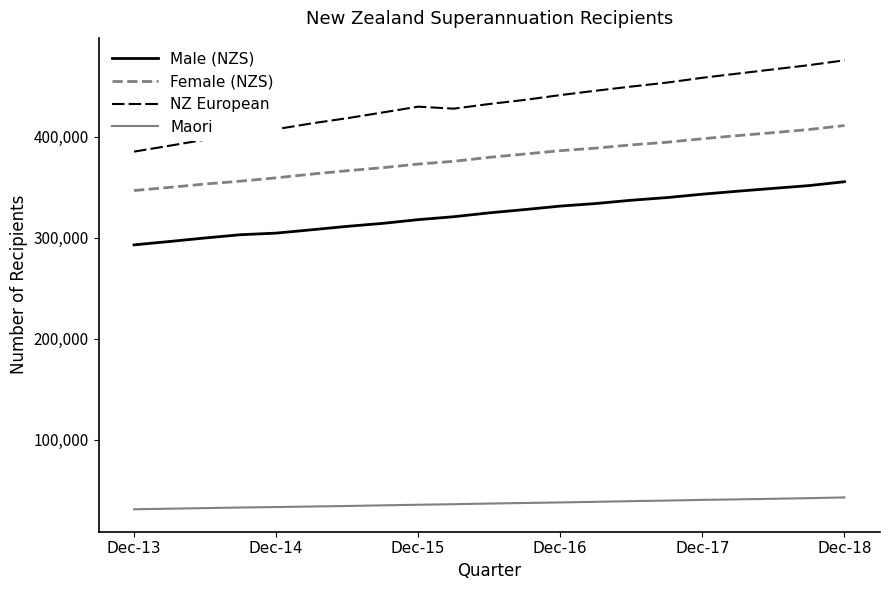

How many values in the NZ European series are below 432627?

10